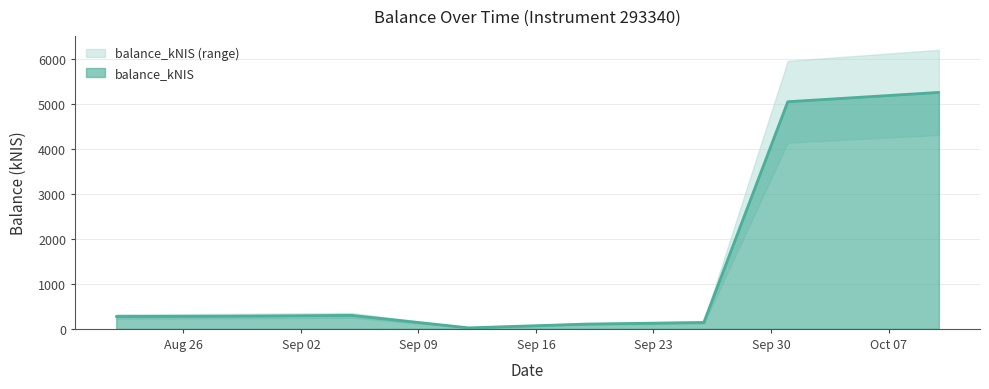

At which label does the data first exceed 283?

2024-08-29